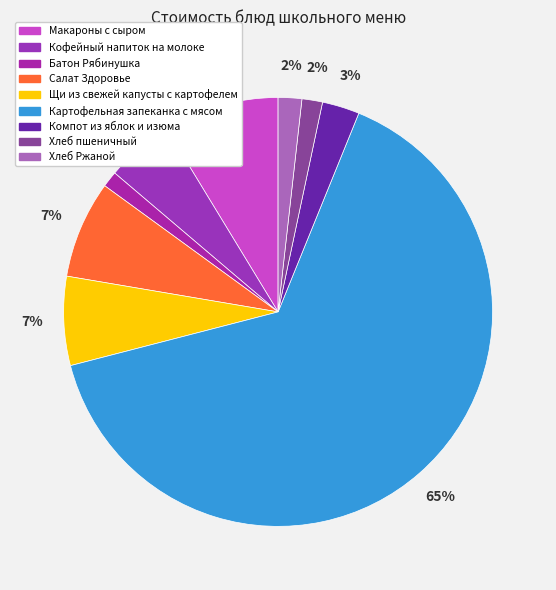

Is there any slice that represents more than half of the pie?

Yes